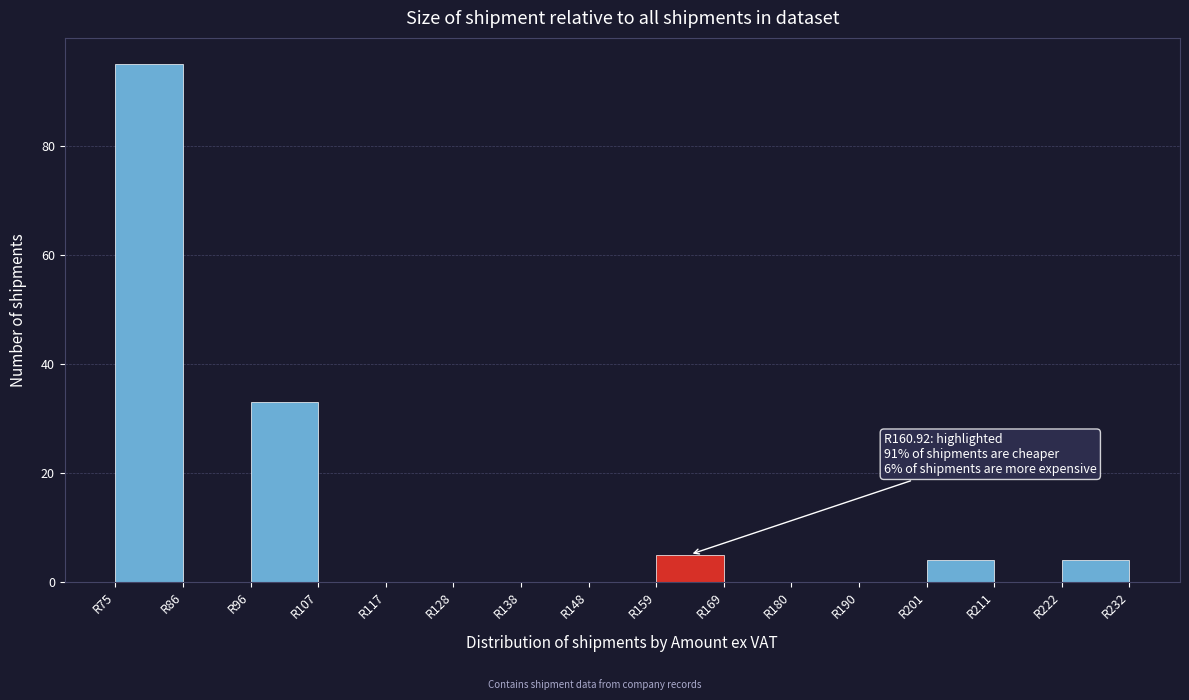

Which range on the x-axis has the tallest bar?

76 to 86